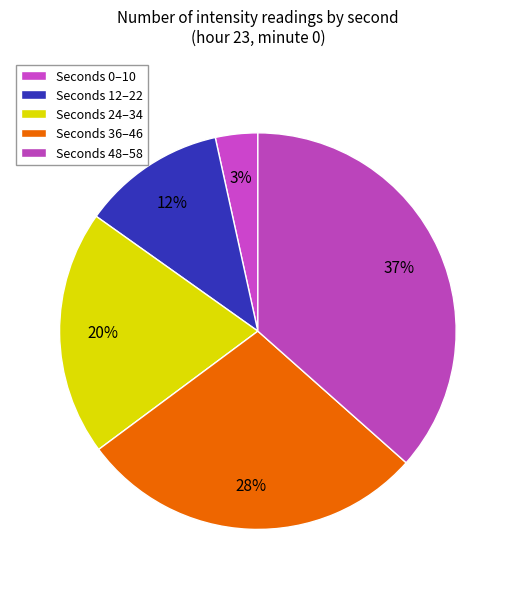

Which category has the biggest portion of the pie?

58